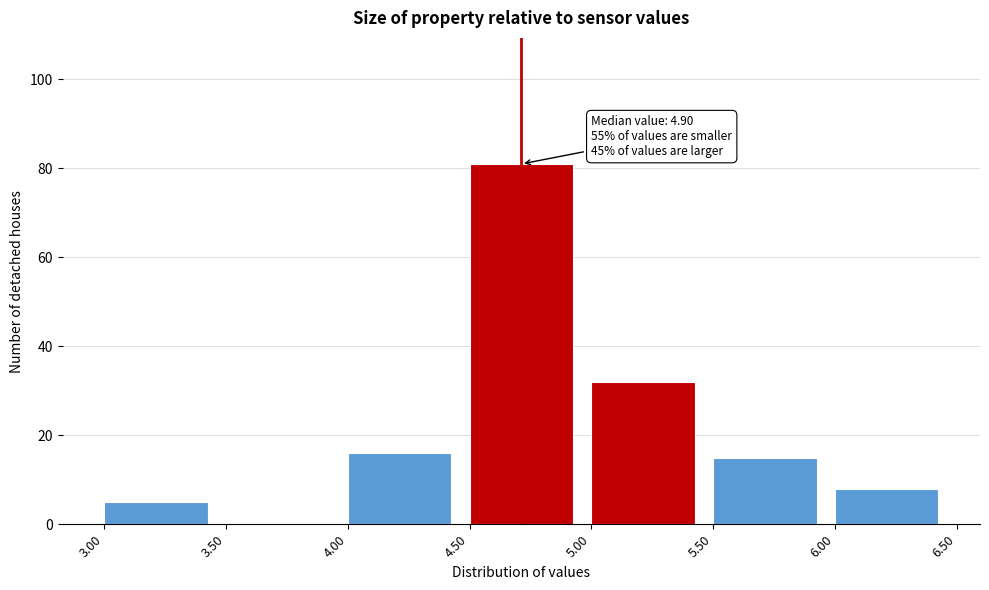

Which range on the x-axis has the tallest bar?

4.50 to 5.00